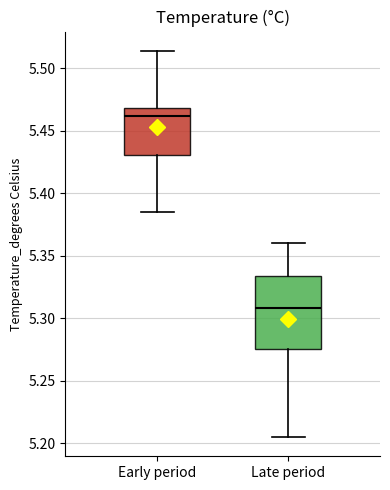

Reading left to right, transcribe this box plot: for each box, give where its median line is, the range the box spans, and where its two whiskers end, as read against the y-axis. The values are not printed on the chart, so give them approximately, as read against the axis.

Early period: median 5.460, box 5.430 to 5.470, whiskers 5.385 to 5.515
Late period: median 5.310, box 5.275 to 5.335, whiskers 5.205 to 5.360